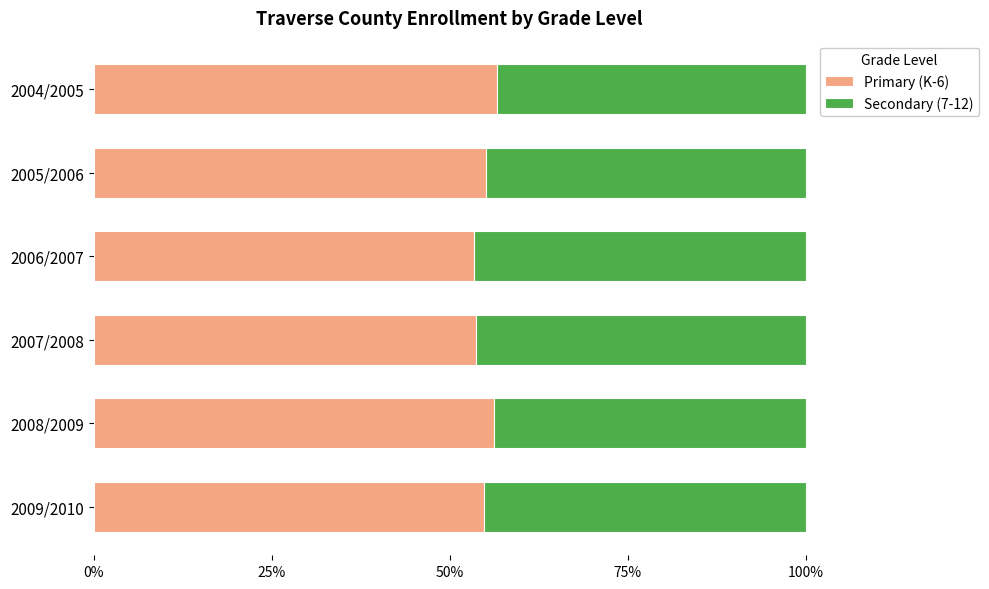

What is the highest value of the Primary (K-6) series?

56.7